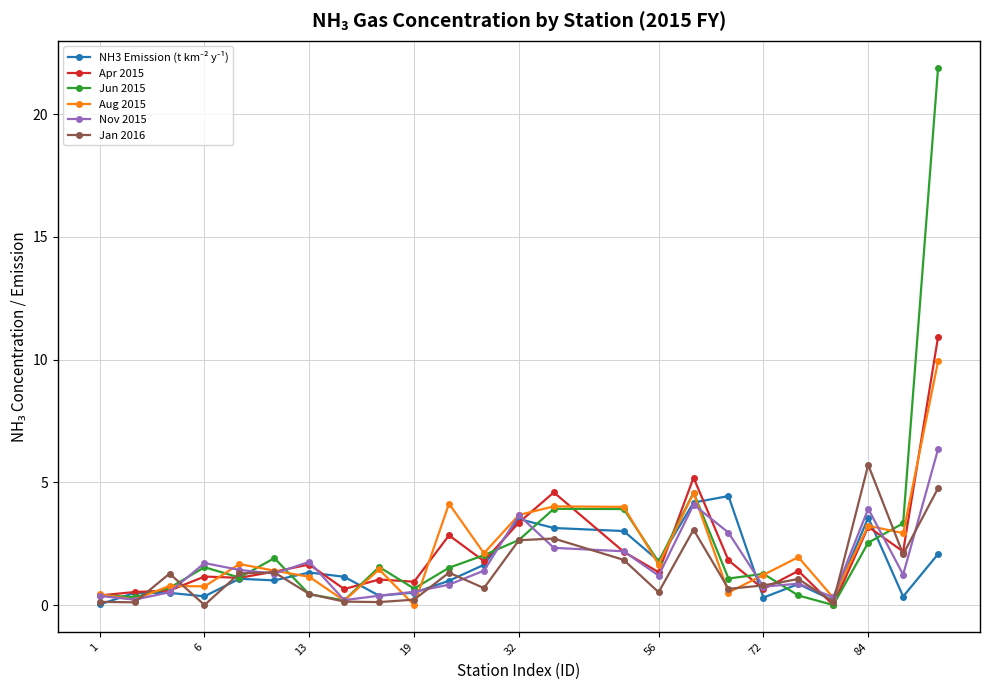

True or false: Jan 2016 has more than 2 points higher than both neighbors.

True